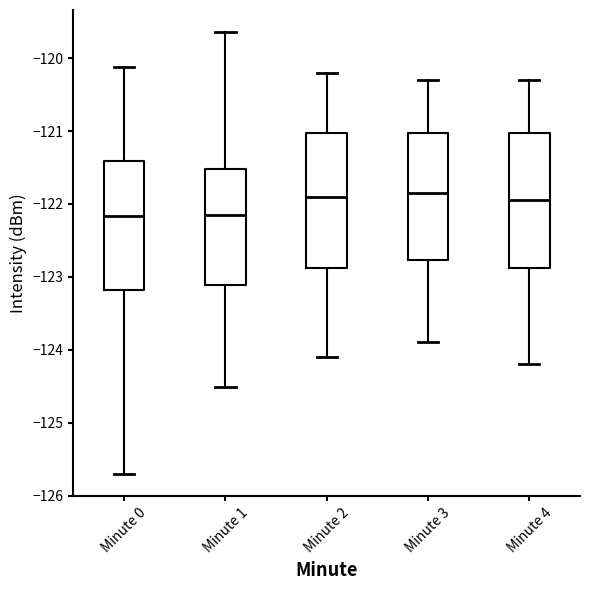

Reading left to right, transcribe this box plot: for each box, give where its median line is, the range the box spans, and where its two whiskers end, as read against the y-axis. The values are not printed on the chart, so give them approximately, as read against the axis.

Minute 0: median -122.2, box -123.2 to -121.4, whiskers -125.7 to -120.1
Minute 1: median -122.1, box -123.1 to -121.5, whiskers -124.5 to -119.6
Minute 2: median -121.9, box -122.9 to -121.0, whiskers -124.1 to -120.2
Minute 3: median -121.8, box -122.8 to -121.0, whiskers -123.9 to -120.3
Minute 4: median -121.9, box -122.9 to -121.0, whiskers -124.2 to -120.3